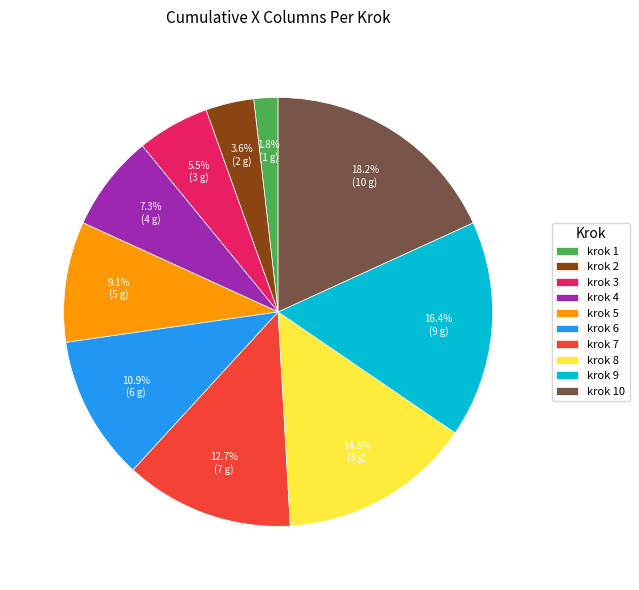

Which category has the biggest portion of the pie?

krok 10